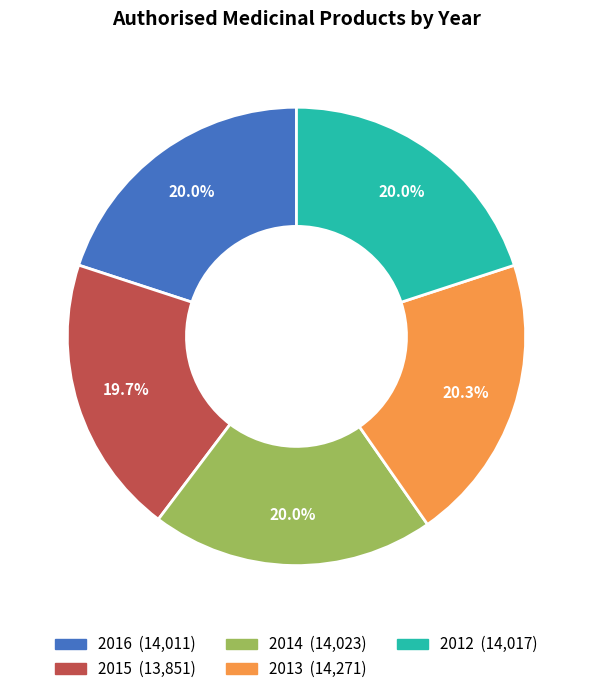

What is the ratio of the value at 2016 to the value at 2015?

1.0